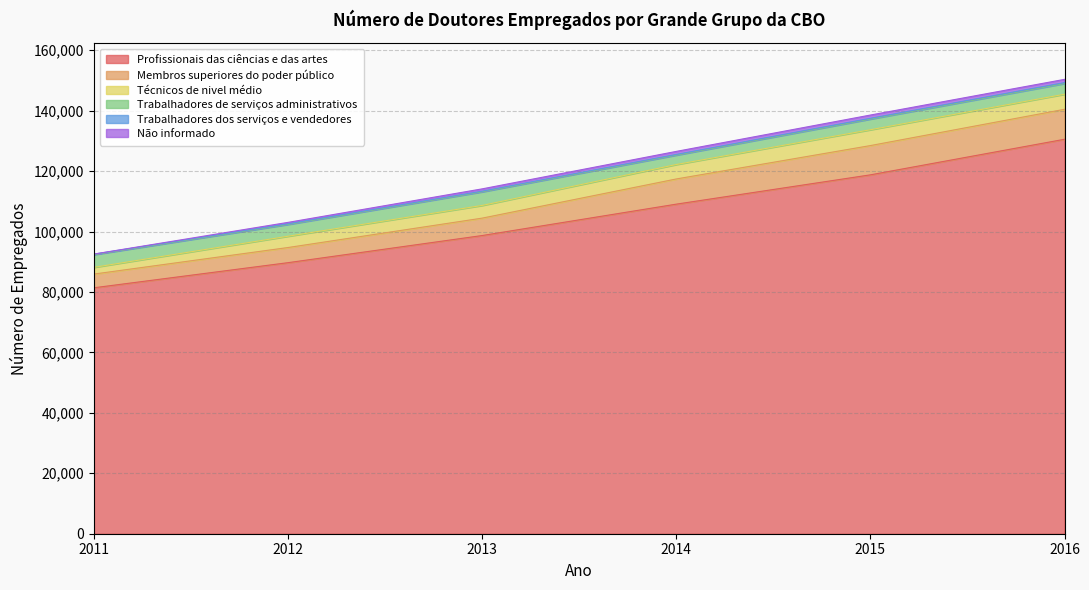

Which series has the widest spread of values?

Profissionais das ciências e das artes